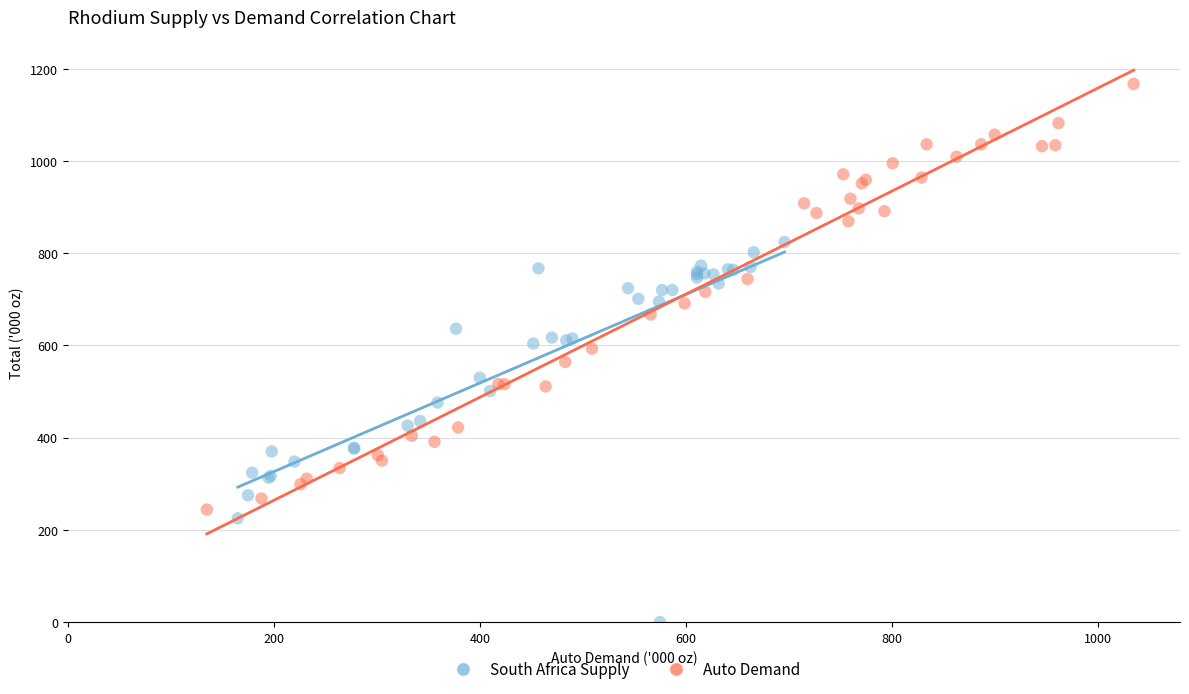

Which series contains the highest Y value?

Auto Demand